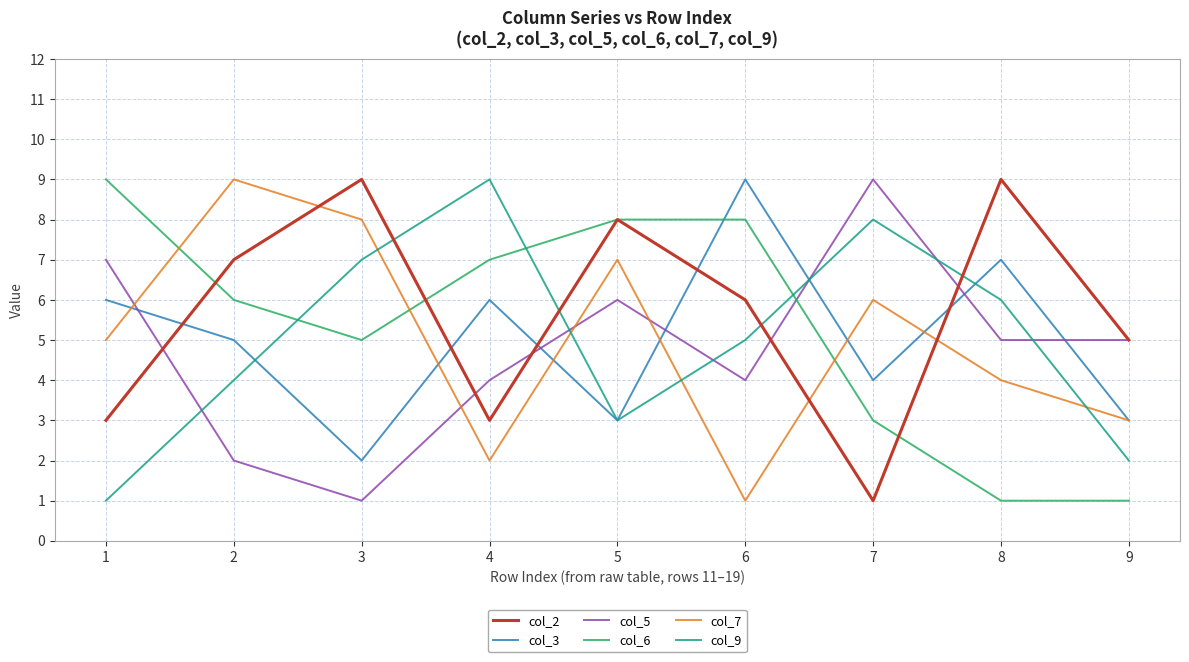

True or false: col_9 and col_2 intersect in this chart.

True